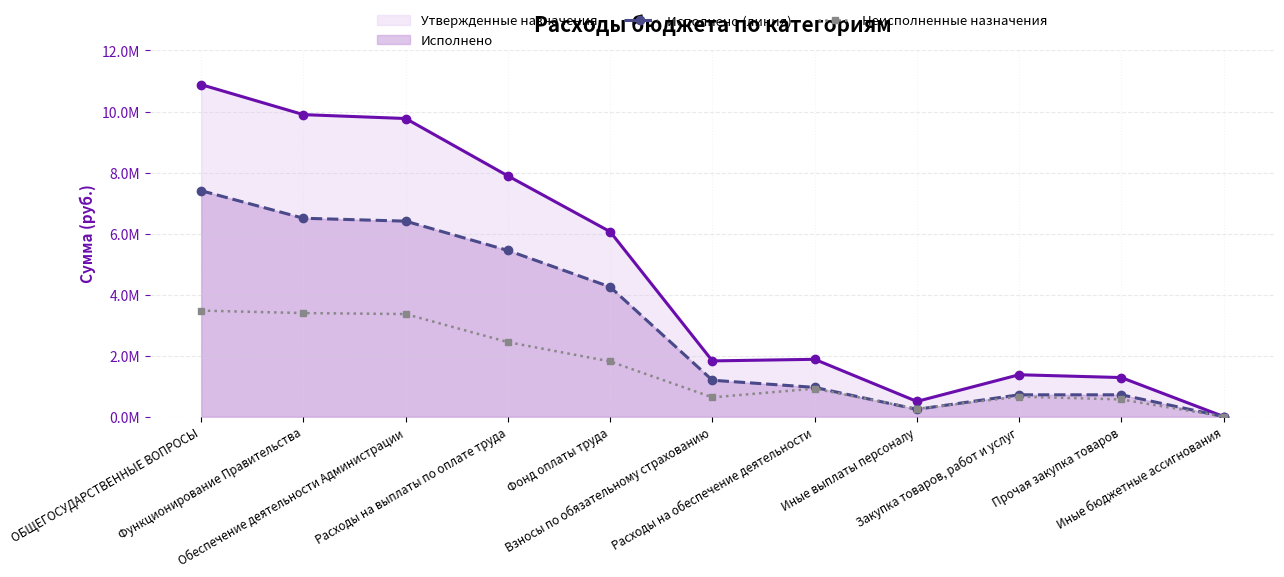

The Неисполненные назначения series shows 3363215.8 at Обеспечение деятельности Администрации. True or false?

True